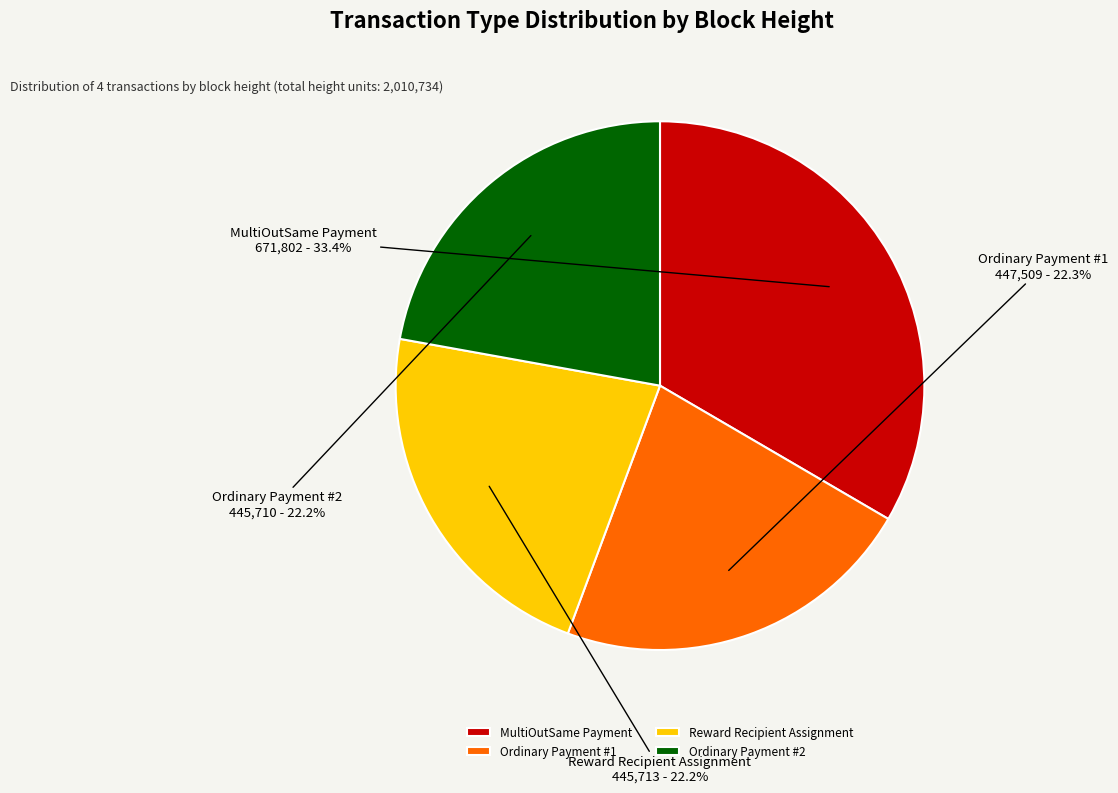

What portion of the pie excludes Ordinary Payment #2?

77.8%